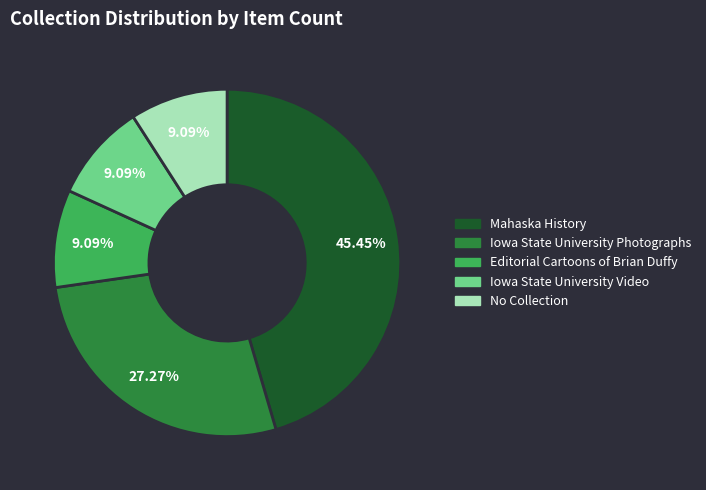

Does any single category account for the majority?

No